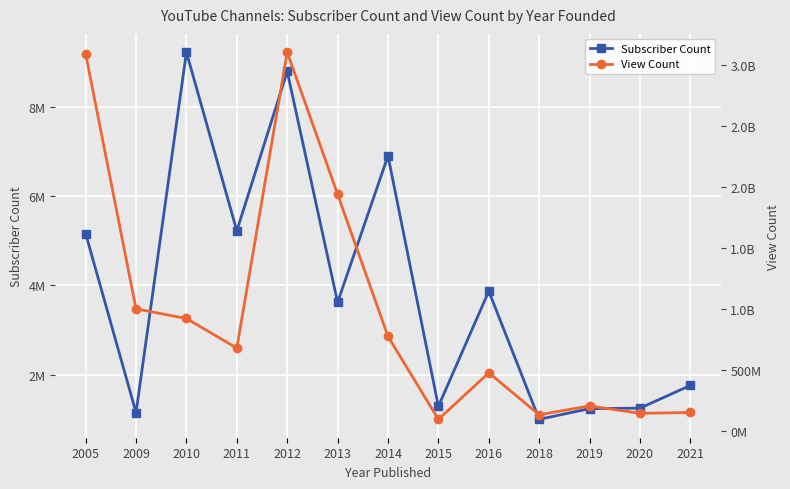

Reading left to right, transcribe all the data shown in this chart.

Subscriber Count: 2005=5160000	2009=1150000	2010=9220000	2011=5220000	2012=8790000	2013=3620000	2014=6900000	2015=1290000	2016=3870000	2018=999000	2019=1240000	2020=1250000	2021=1760000
View Count: 2005=3093496080	2009=999730398	2010=920397880	2011=677073091	2012=3107126194	2013=1940340858	2014=773429548	2015=91989641	2016=474474860	2018=129903043	2019=202556482	2020=141480194	2021=148384974